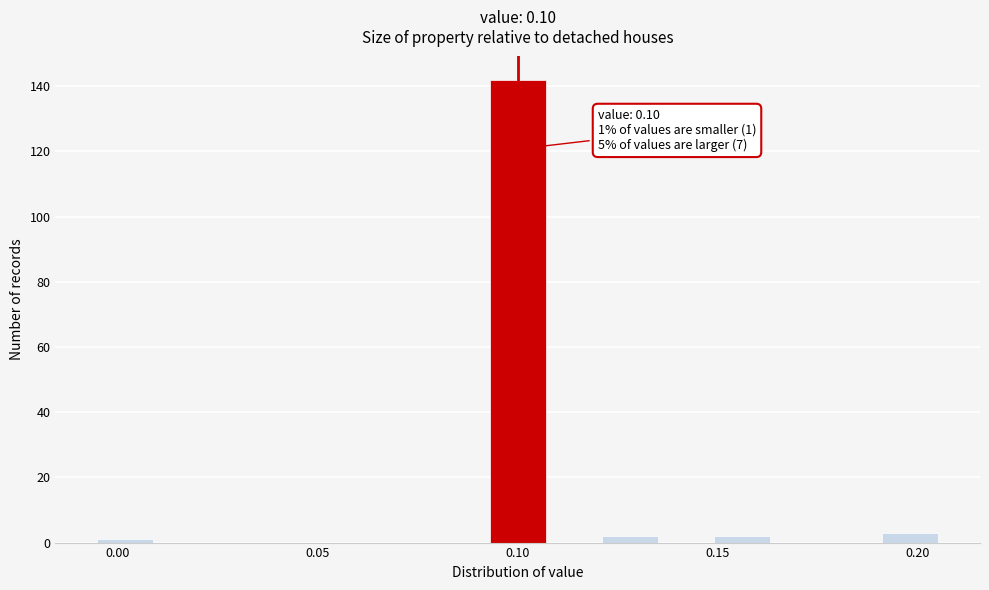

Read against the x-axis, roughly where is the centre of the tallest bar?

0.100